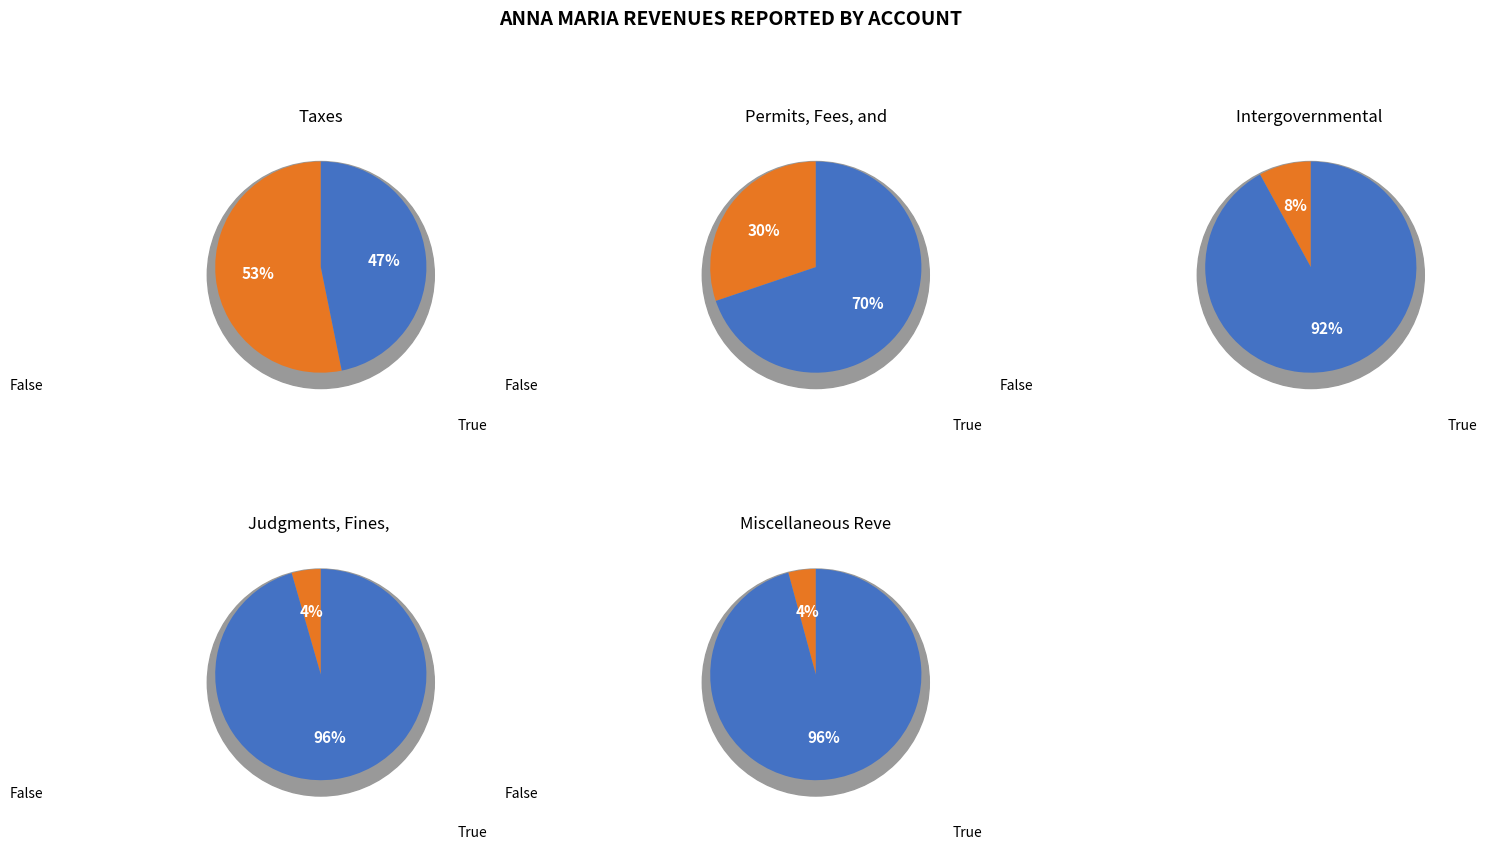

Combined, do Permits, Fees, and Special Assessments and Miscellaneous Revenues account for over 50%?

No